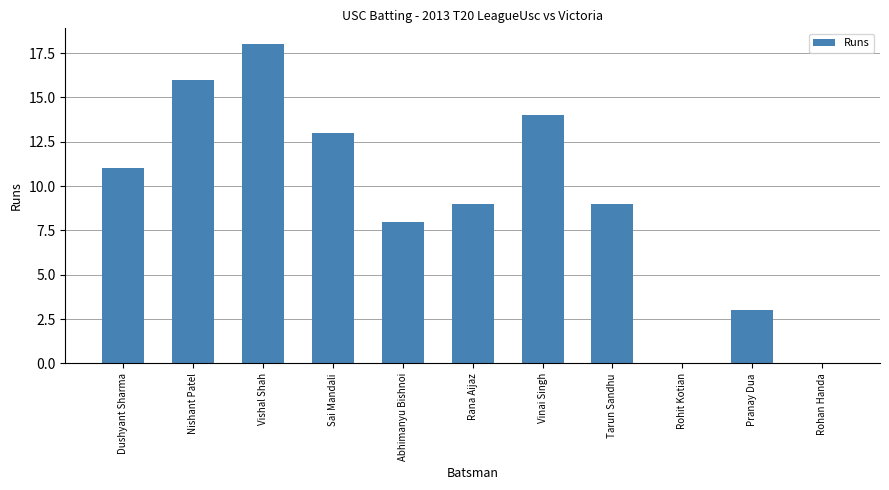

Count the number of categories in the chart.

11